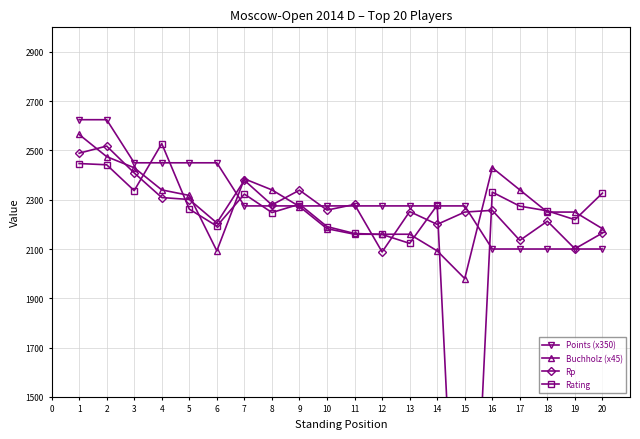

The value of Buchholz (x45) at 17 is 2340.0. True or false?

True